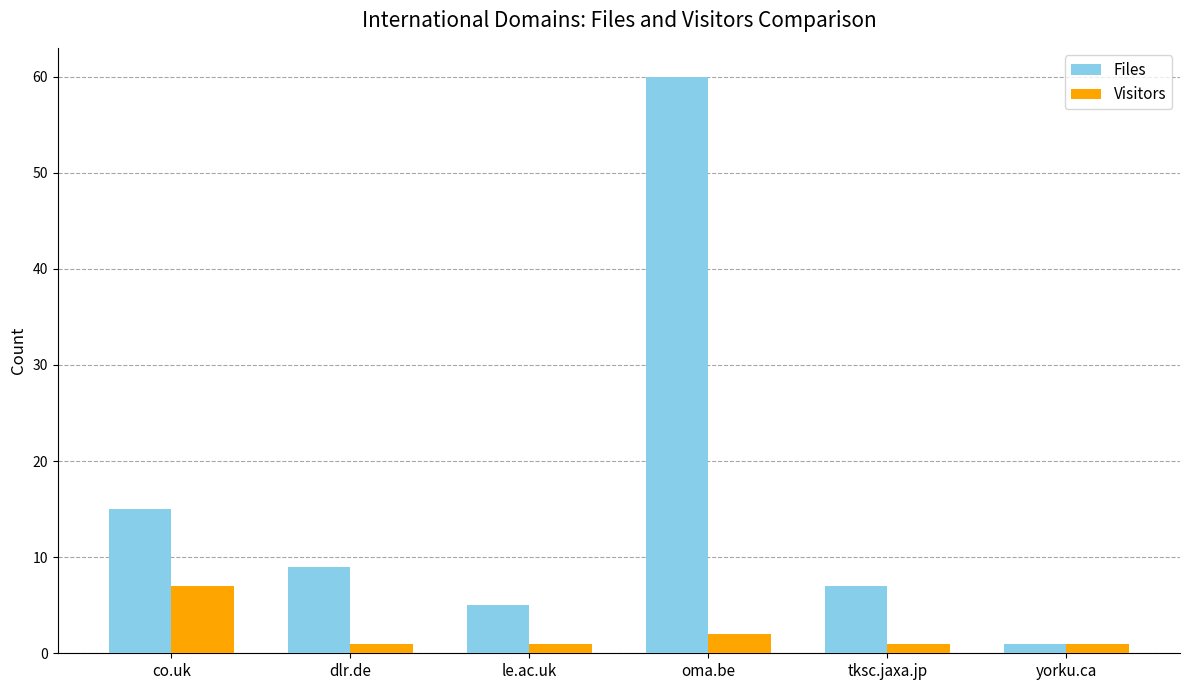

What is the difference between the Files values at oma.be and co.uk?

45